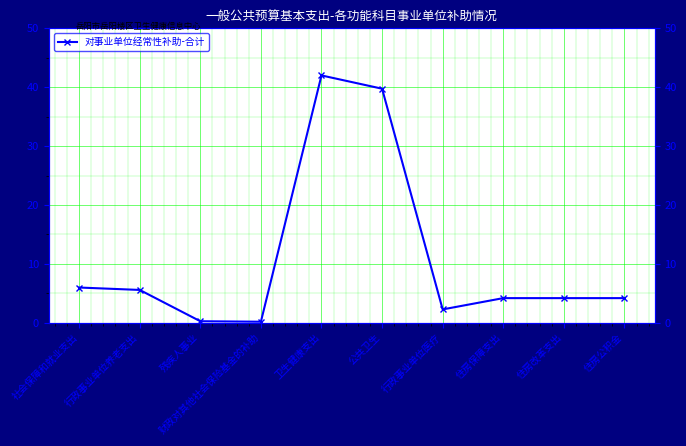

What is the sum of all values?

108.5